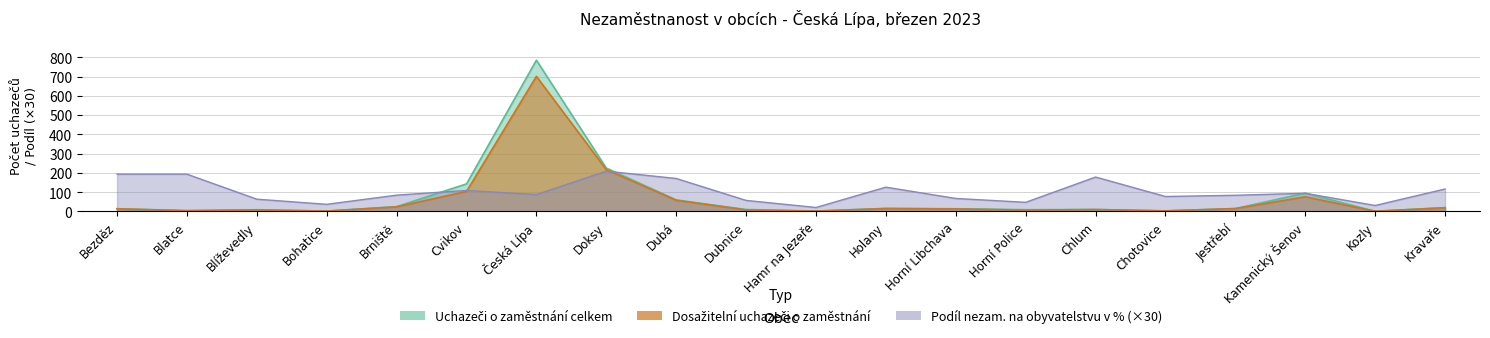

True or false: Podíl nezam. na obyvatelstvu v % and Uchazeči o zaměstnání celkem intersect in this chart.

True